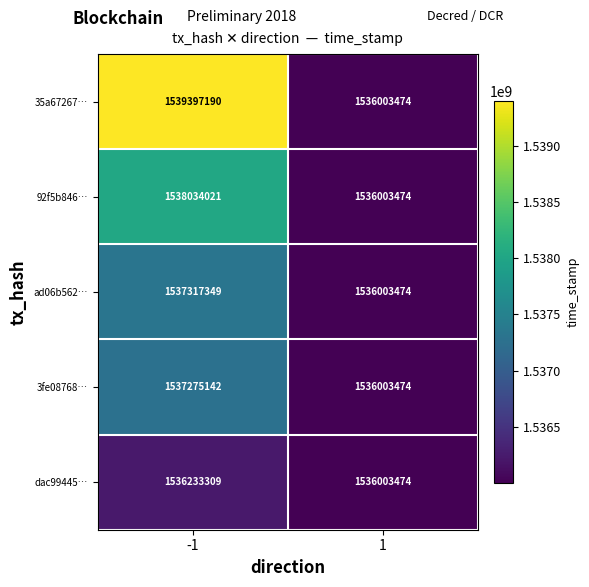

What is the difference between the maximum and minimum values in the 3fe08768… series?

1271668